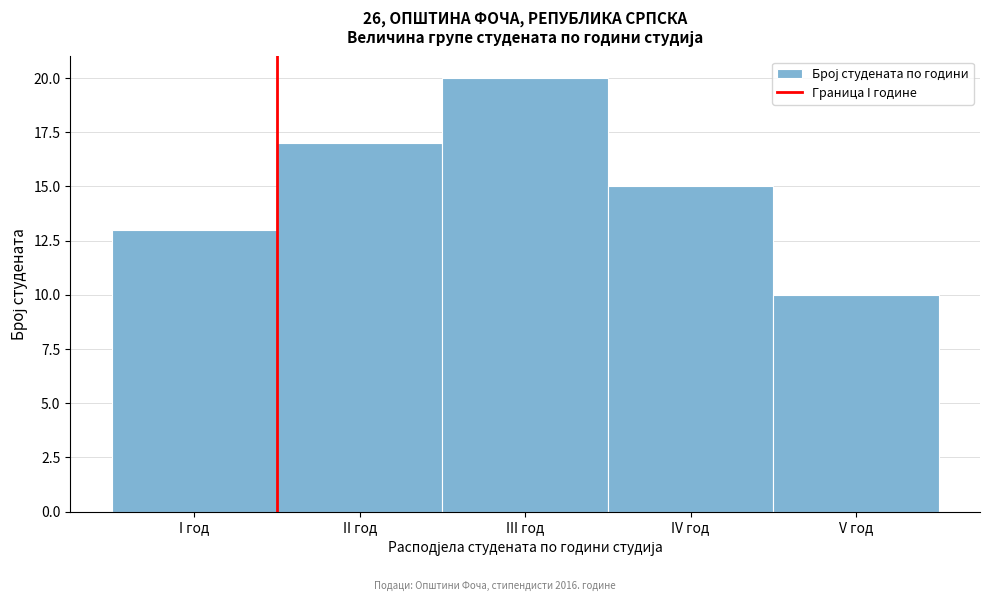

Reading left to right, list all the values displayed in this chart.

13	17	20	15	10